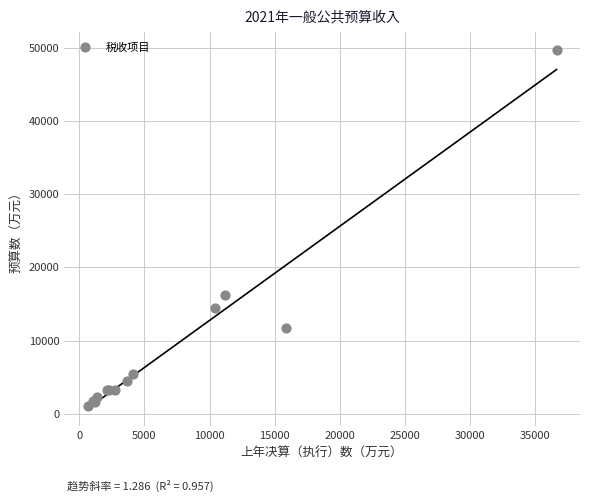

What Y value in the scatter plot is closest to 25359?

16251